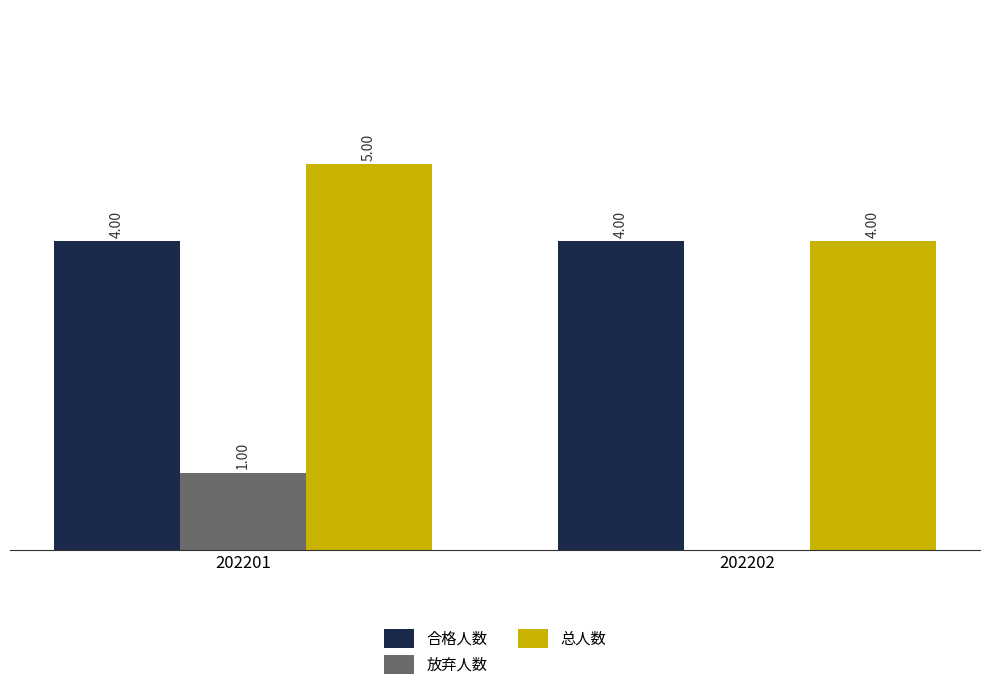

Is the value of 合格人数 at 202202 greater than the value of 放弃人数 at 202202?

Yes